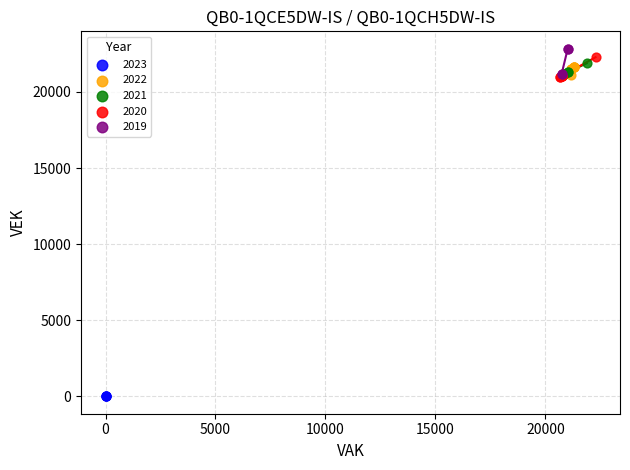

Which series contains the lowest Y value?

2023